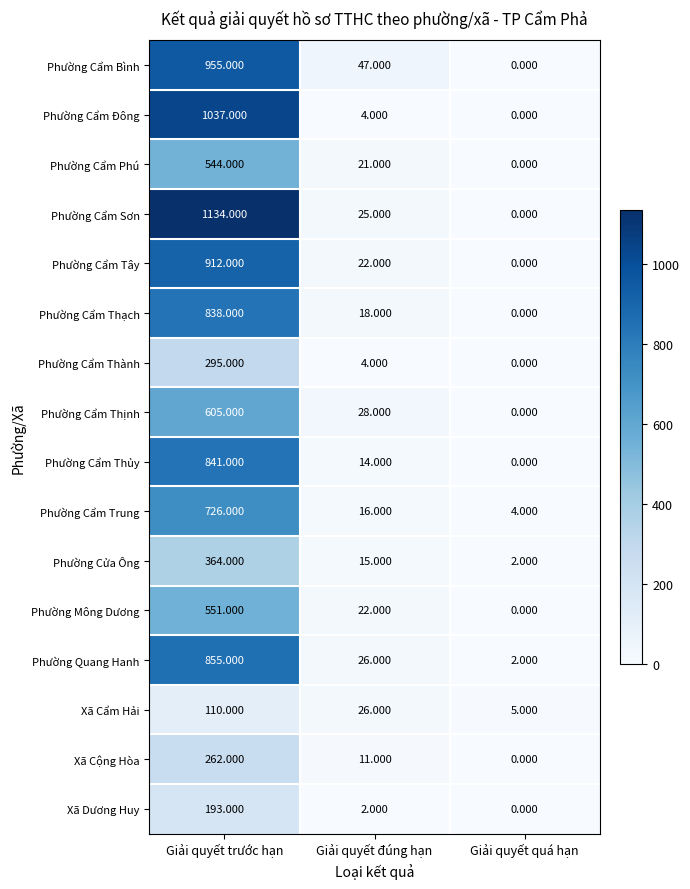

Between Giải quyết trước hạn and Giải quyết quá hạn, which series saw the biggest shift?

Phường Cẩm Sơn